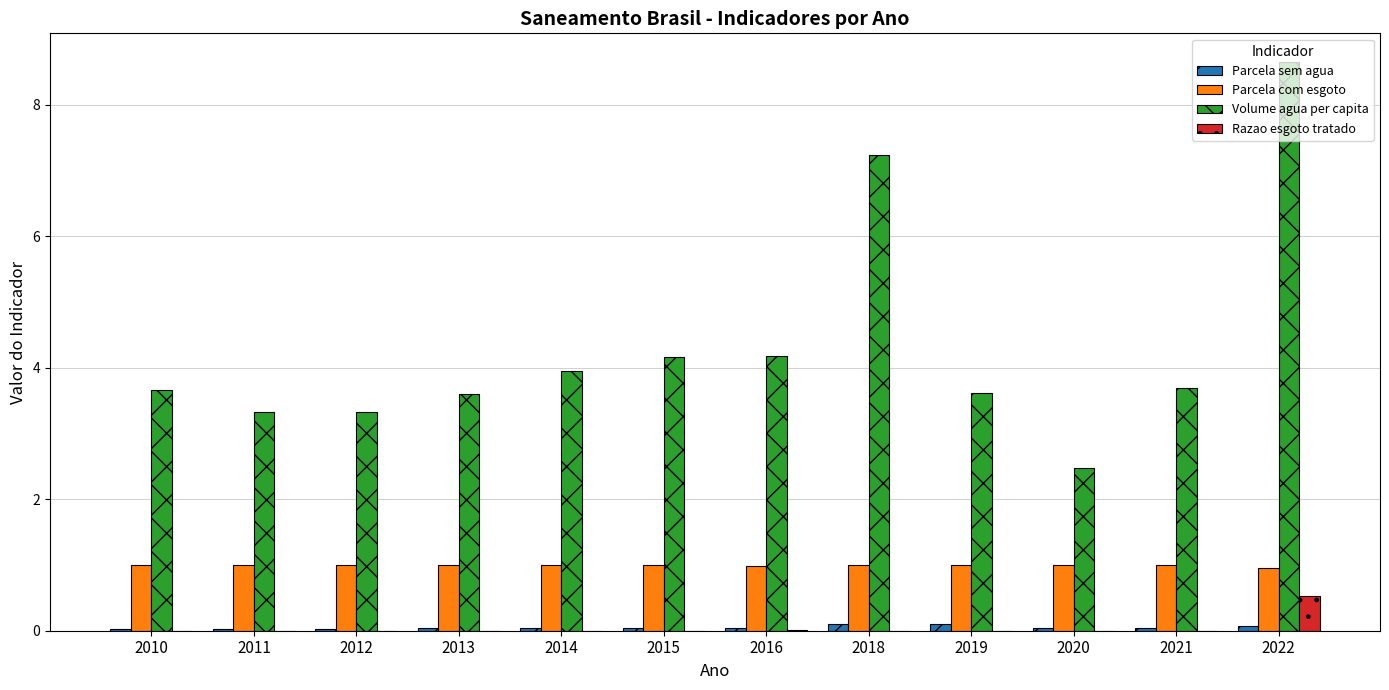

Are the bars horizontal?

No